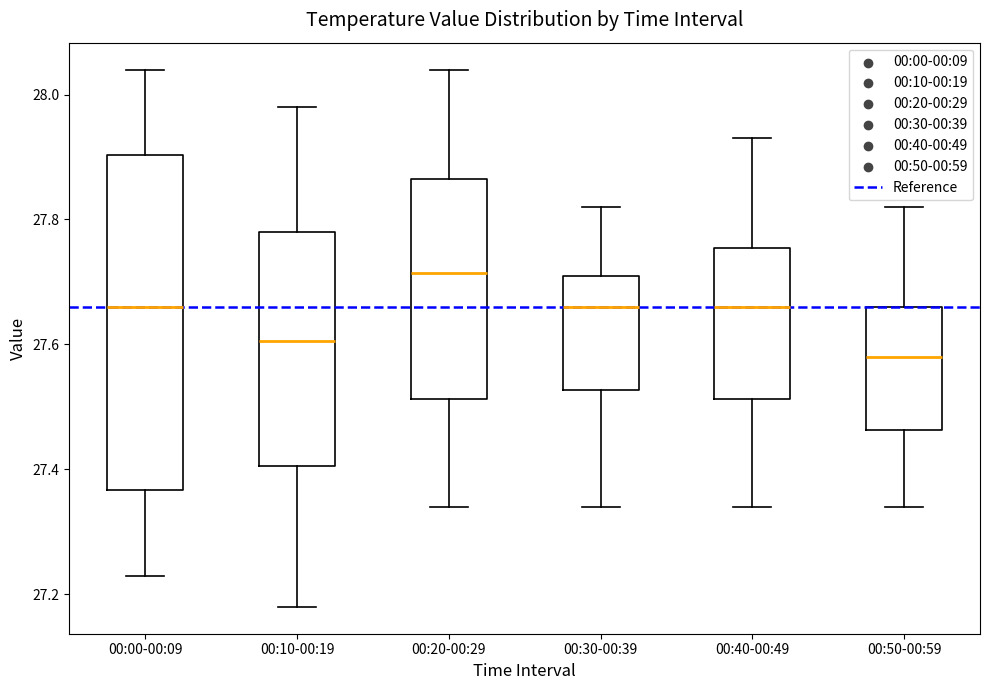

Reading left to right, read every box against the y-axis: the position of its median line, the range the box covers, and the ends of its whiskers. The values are not printed on the chart, so give them approximately, as read against the axis.

00:00-00:09: median 27.66, box 27.36 to 27.90, whiskers 27.24 to 28.04
00:10-00:19: median 27.60, box 27.40 to 27.78, whiskers 27.18 to 27.98
00:20-00:29: median 27.72, box 27.52 to 27.86, whiskers 27.34 to 28.04
00:30-00:39: median 27.66, box 27.52 to 27.72, whiskers 27.34 to 27.82
00:40-00:49: median 27.66, box 27.52 to 27.76, whiskers 27.34 to 27.94
00:50-00:59: median 27.58, box 27.46 to 27.66, whiskers 27.34 to 27.82